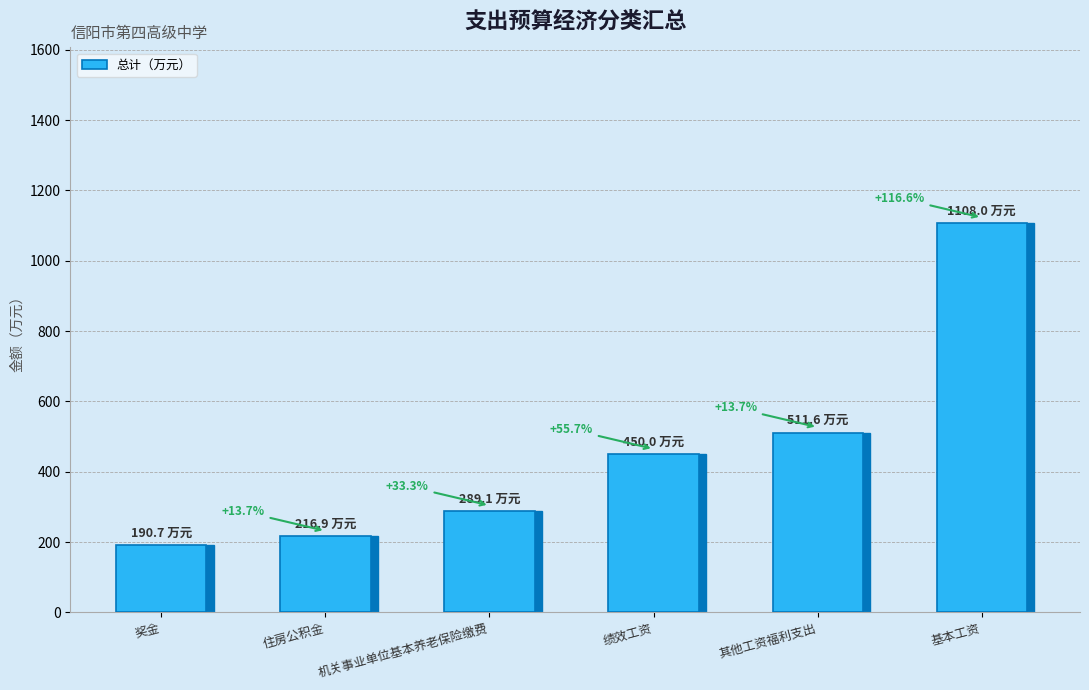

Which label corresponds to the smallest value in the chart?

奖金